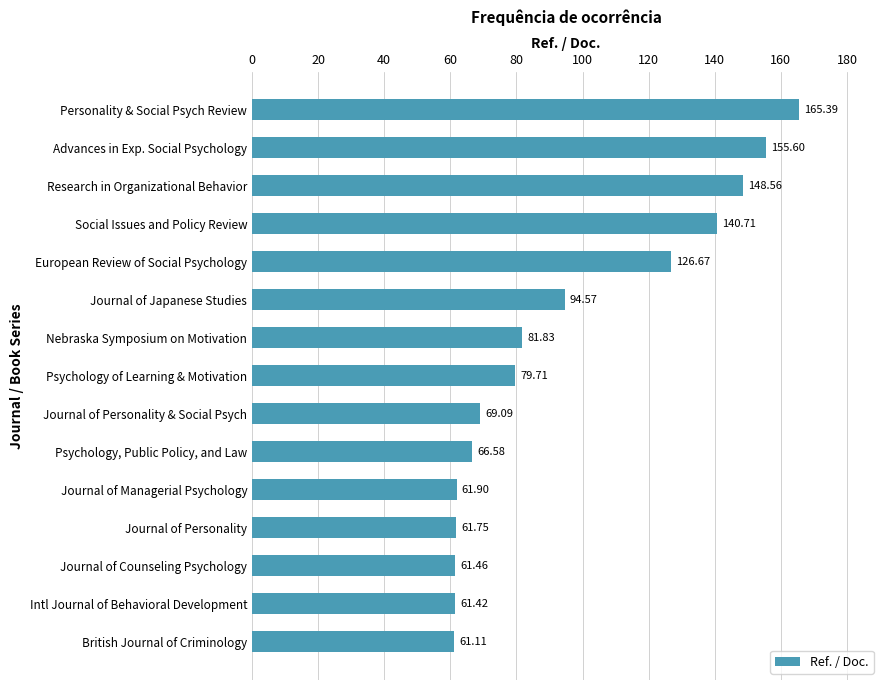

Does the chart contain stacked bars?

No